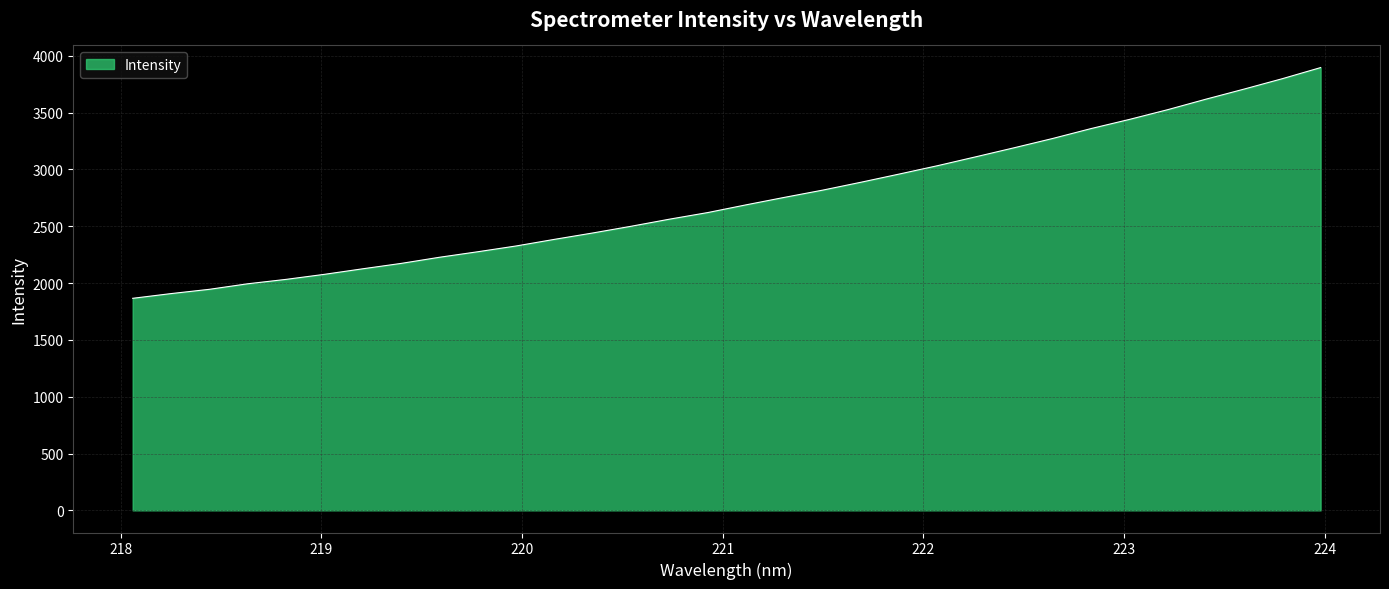

True or false: there are more than 1 points higher than both neighbors.

False